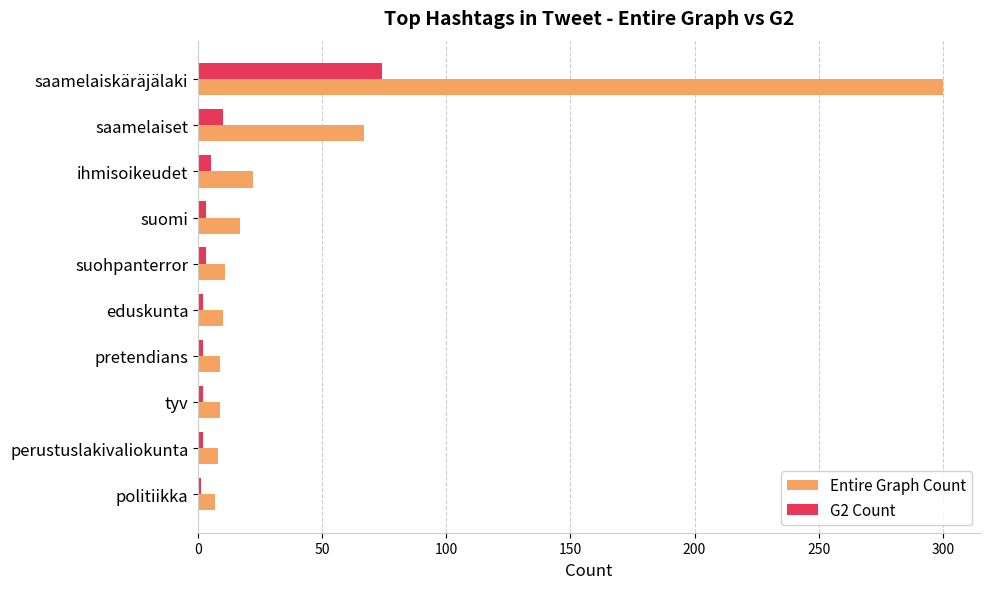

What is the difference between the second highest and minimum values in the Entire Graph Count series?

60